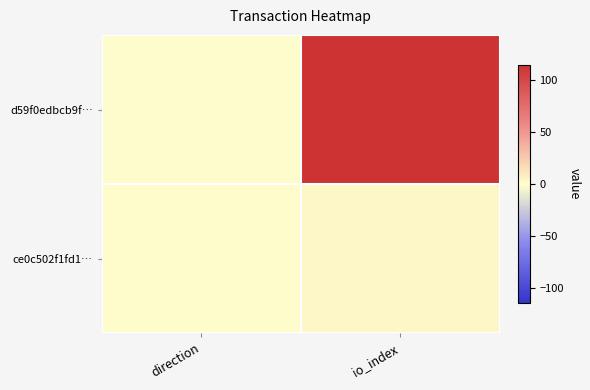

Which series has the widest spread of values?

d59f0edbcb9f…